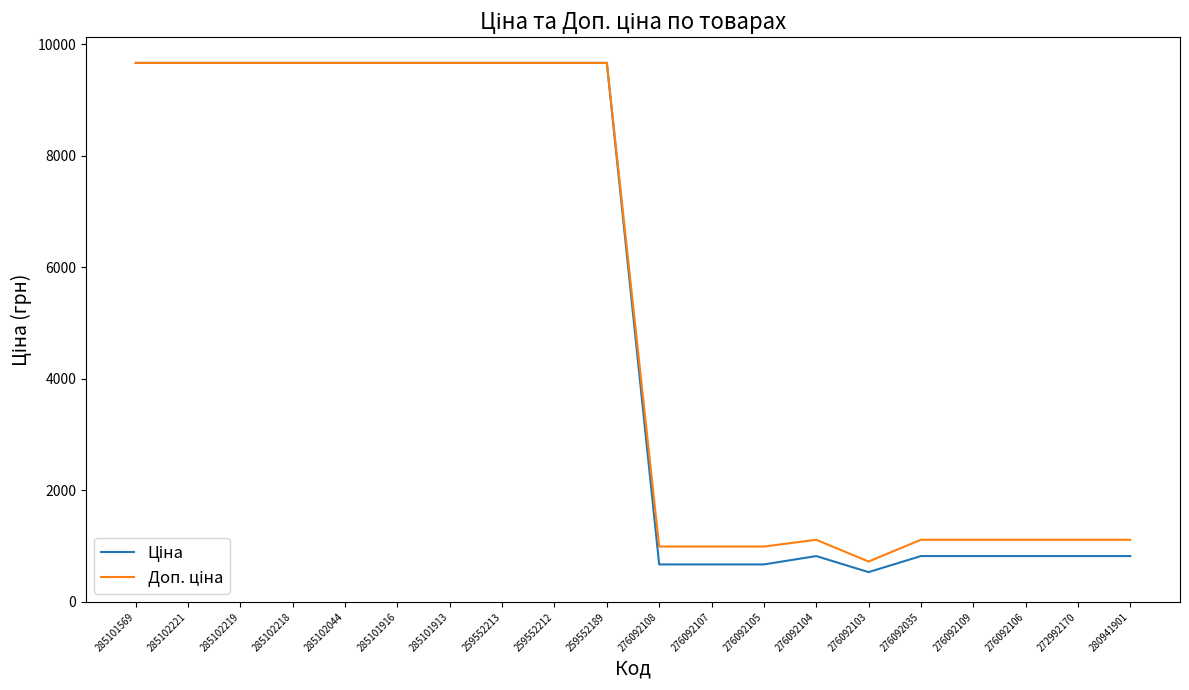

What is the total value across all series at 259552189?

19329.3